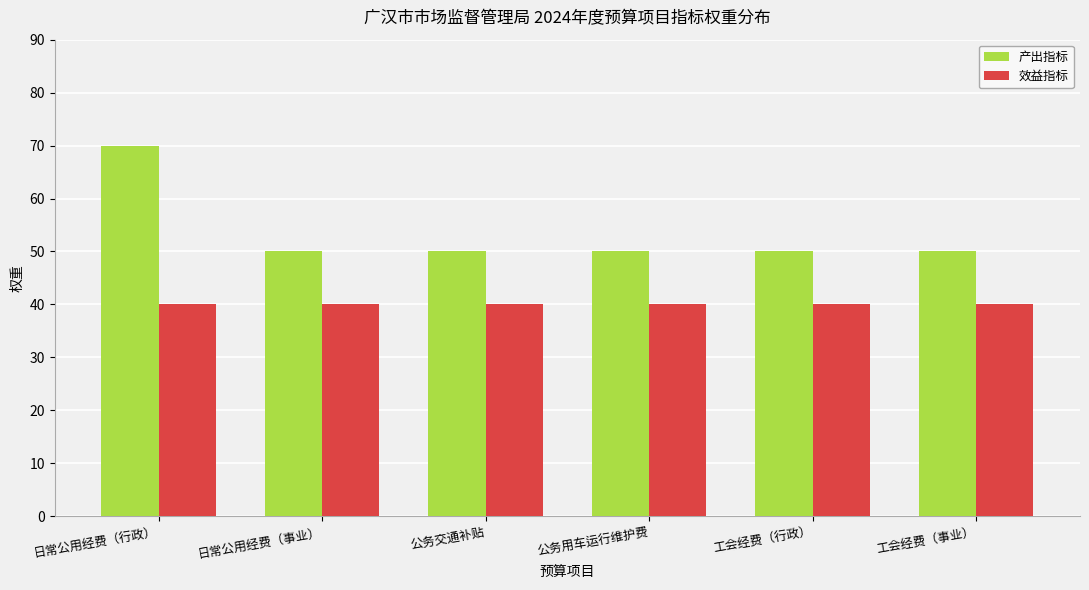

Reading right to left, list all the values displayed in this chart.

产出指标: 50	50	50	50	50	70
效益指标: 40	40	40	40	40	40